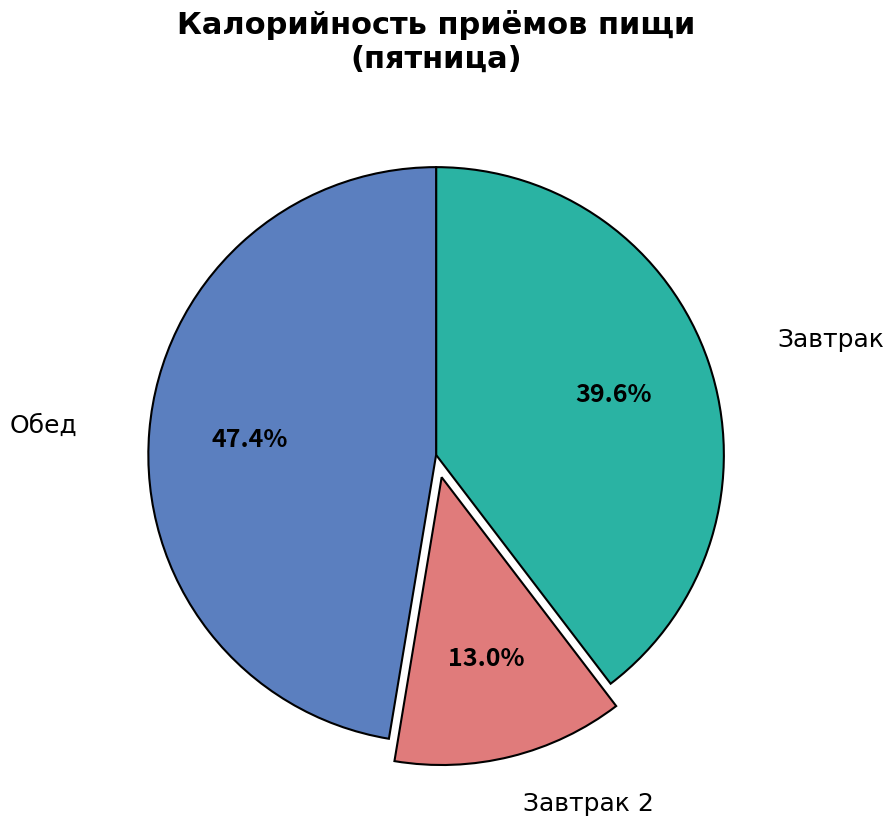

Is there any slice that represents more than half of the pie?

No